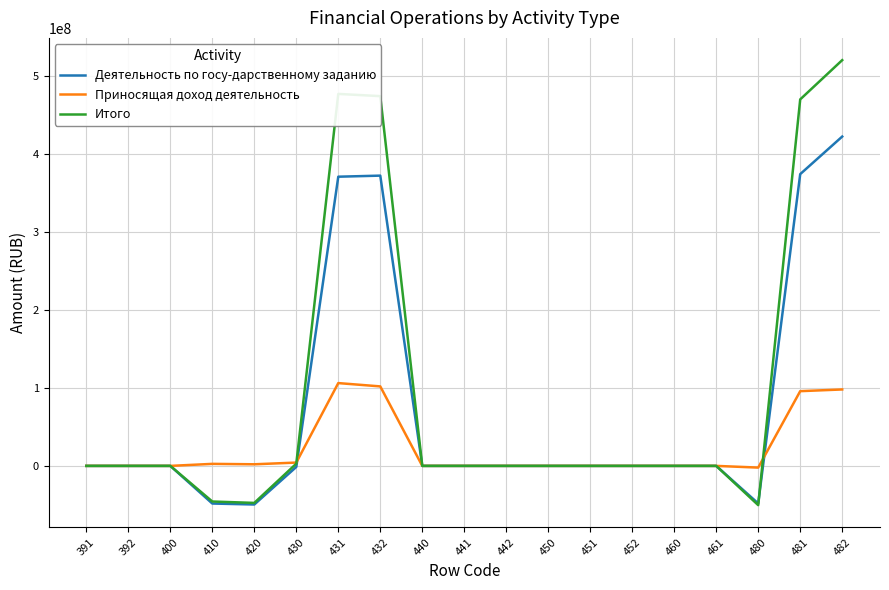

Which series has the widest spread of values?

Итого